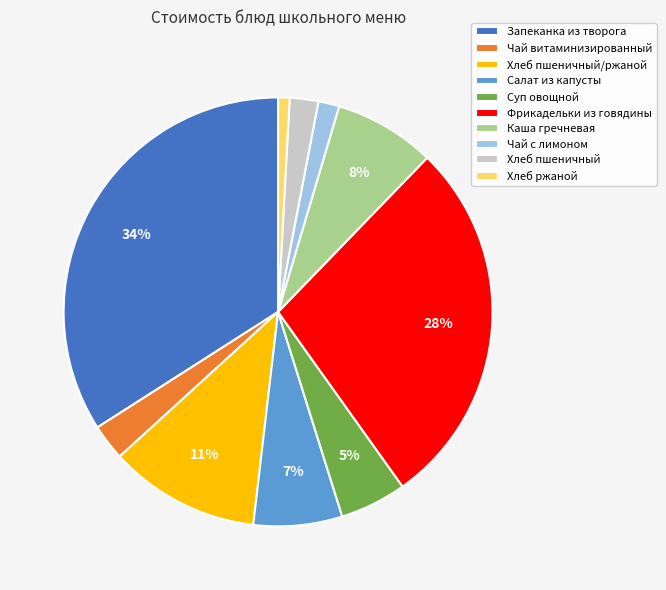

True or false: Салат из капусты accounts for 1% of the total.

False